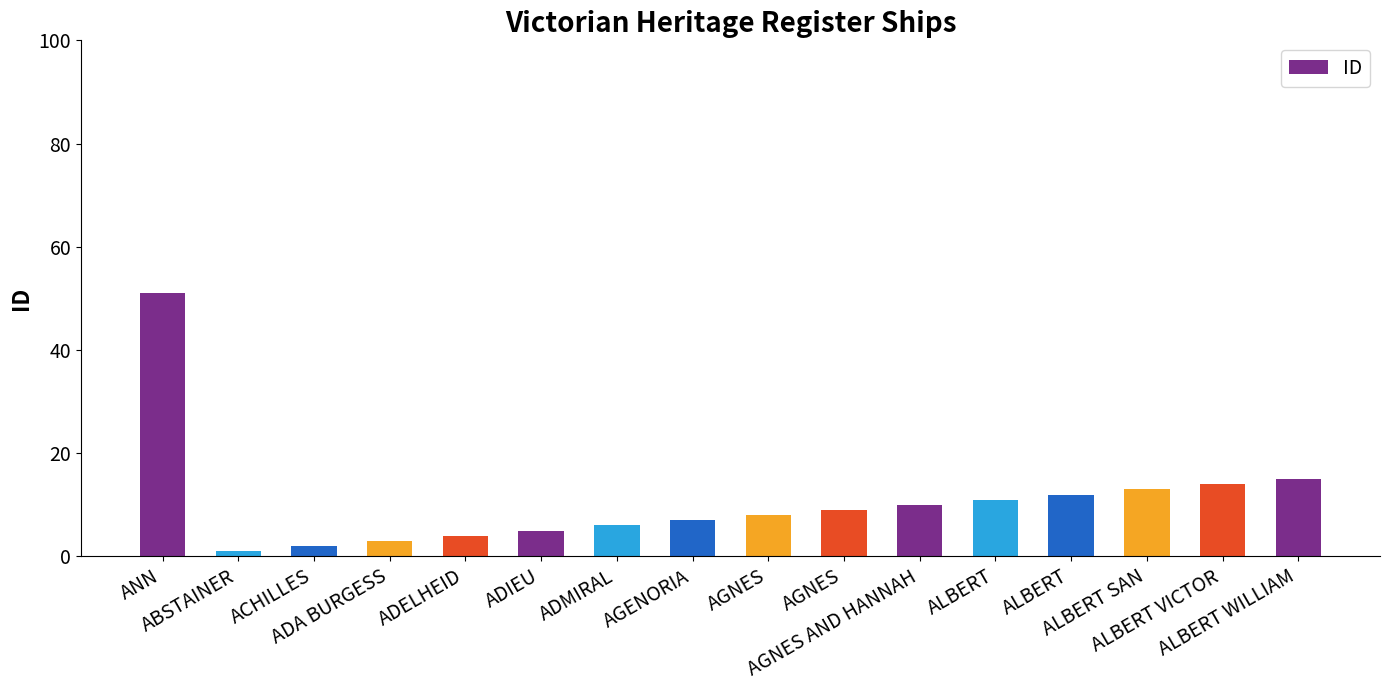

The value at AGNES is 9. True or false?

True